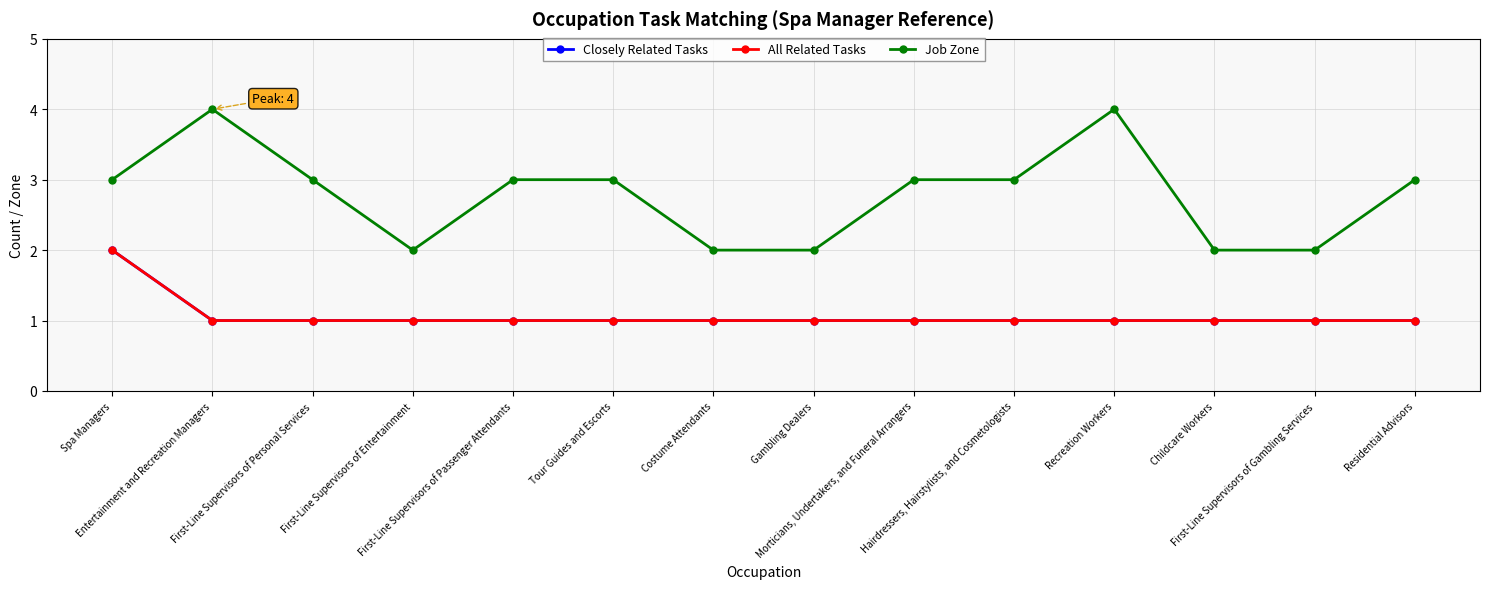

Which series has the widest spread of values?

Job Zone